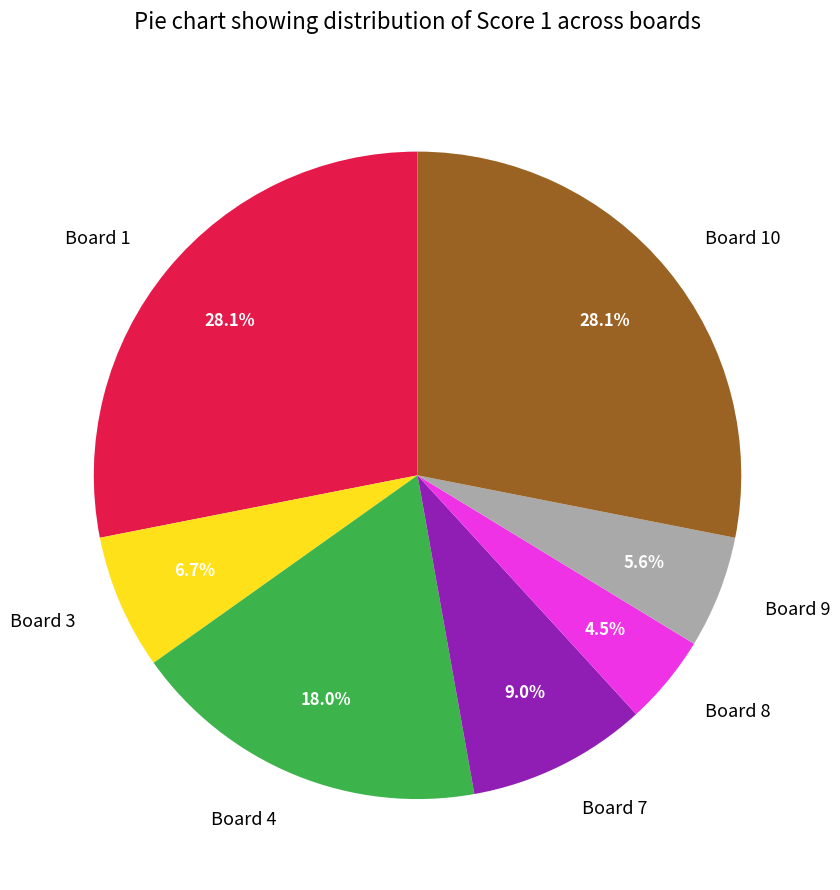

What percentage is NOT represented by Board 1?

71.9%